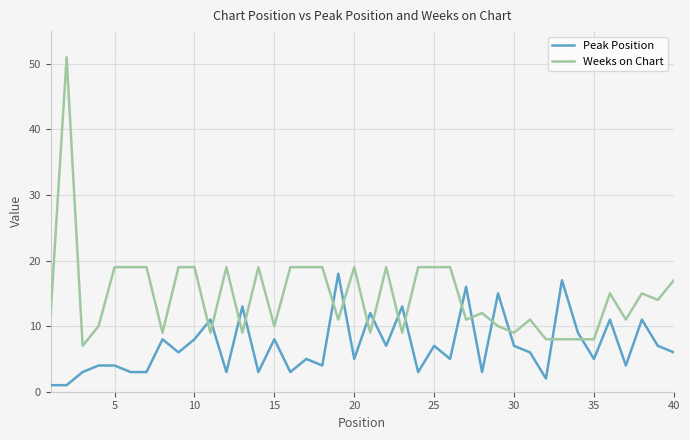

List the series in order of their peak value, lowest first.

Peak Position, Weeks on Chart